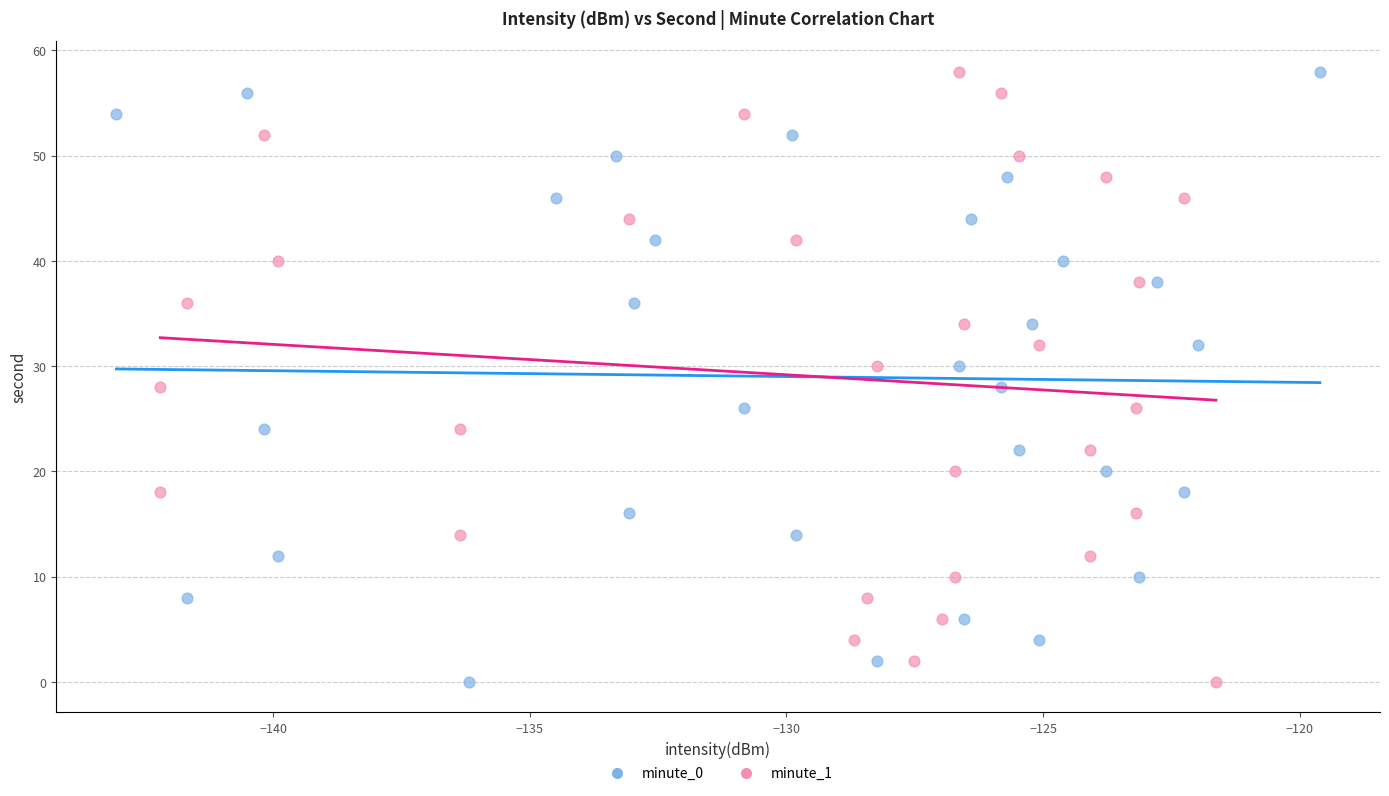

What are all the series names shown in the legend?

minute_0, minute_1